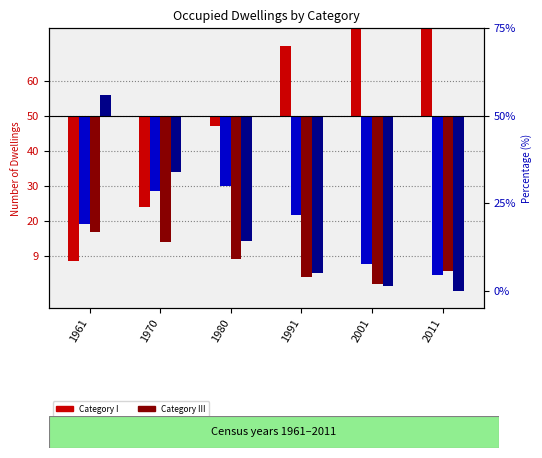

Which series changed the most between 1970 and 2001?

Category I